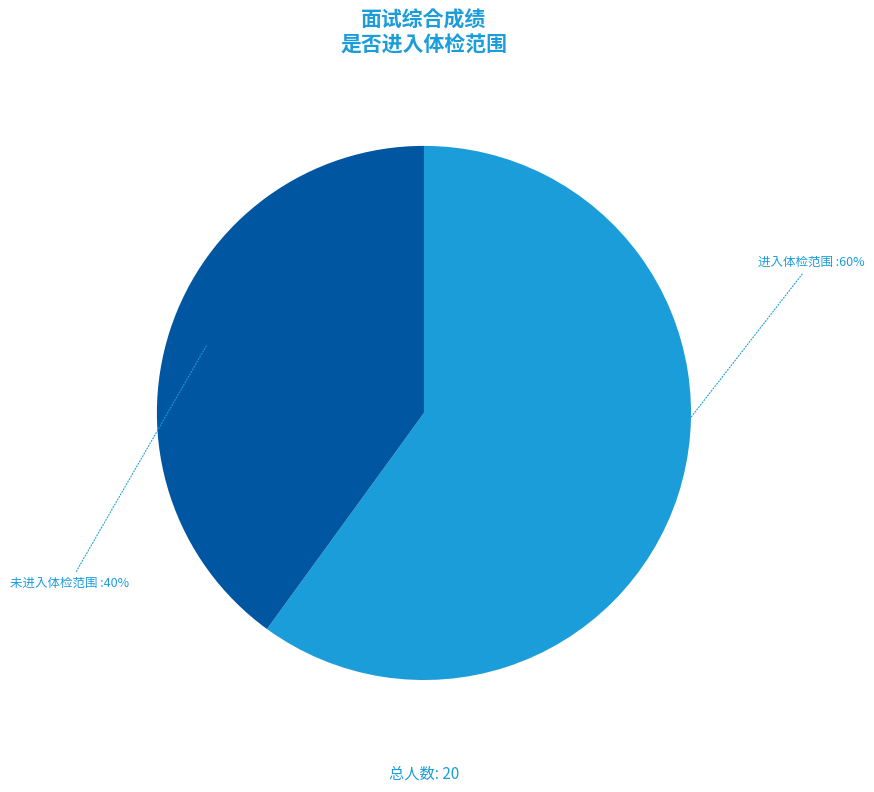

To the nearest percent, what is the average slice percentage?

50%